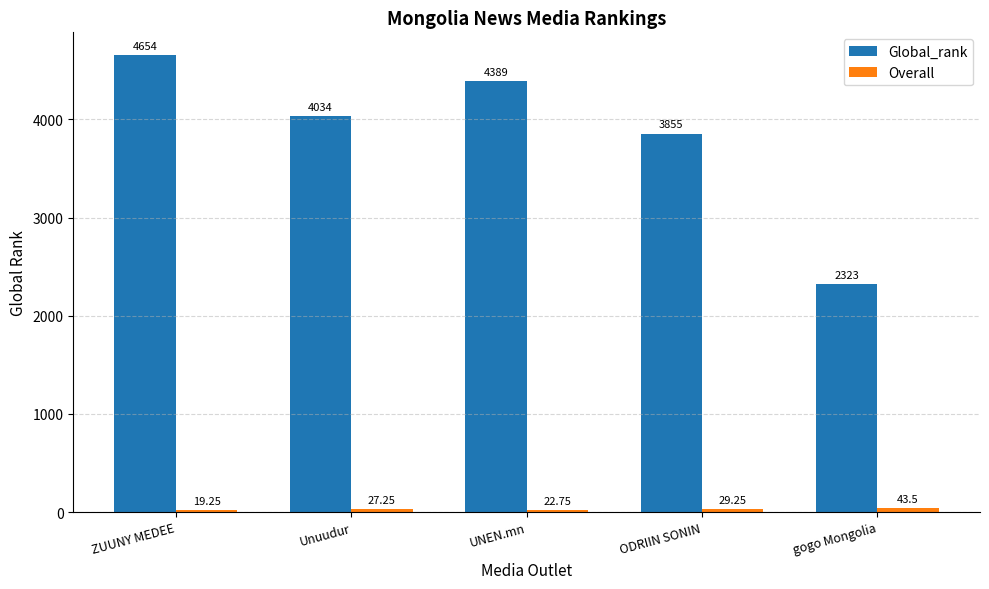

Rank the categories by Global_rank value from lowest to highest.

gogo Mongolia, ODRIIN SONIN, Unuudur, UNEN.mn, ZUUNY MEDEE